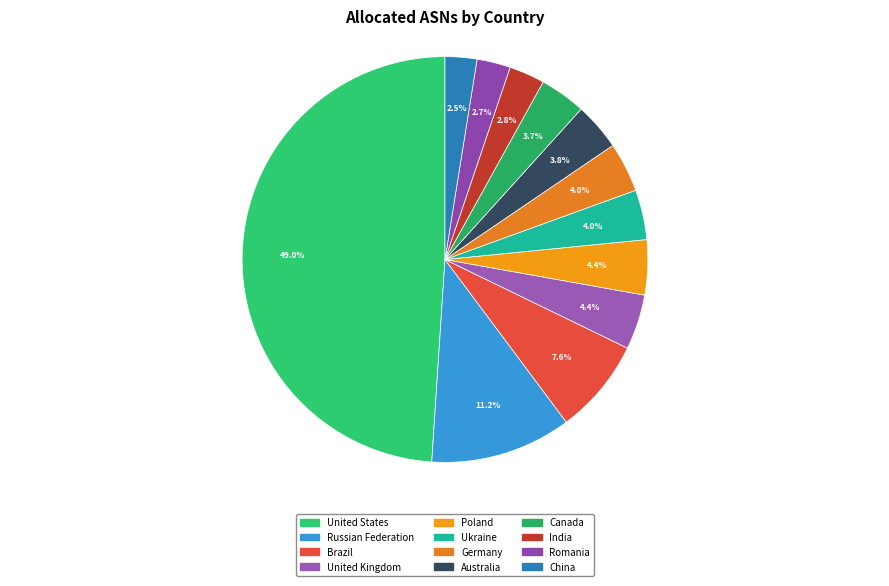

The United Kingdom slice represents 9% of the pie. True or false?

False